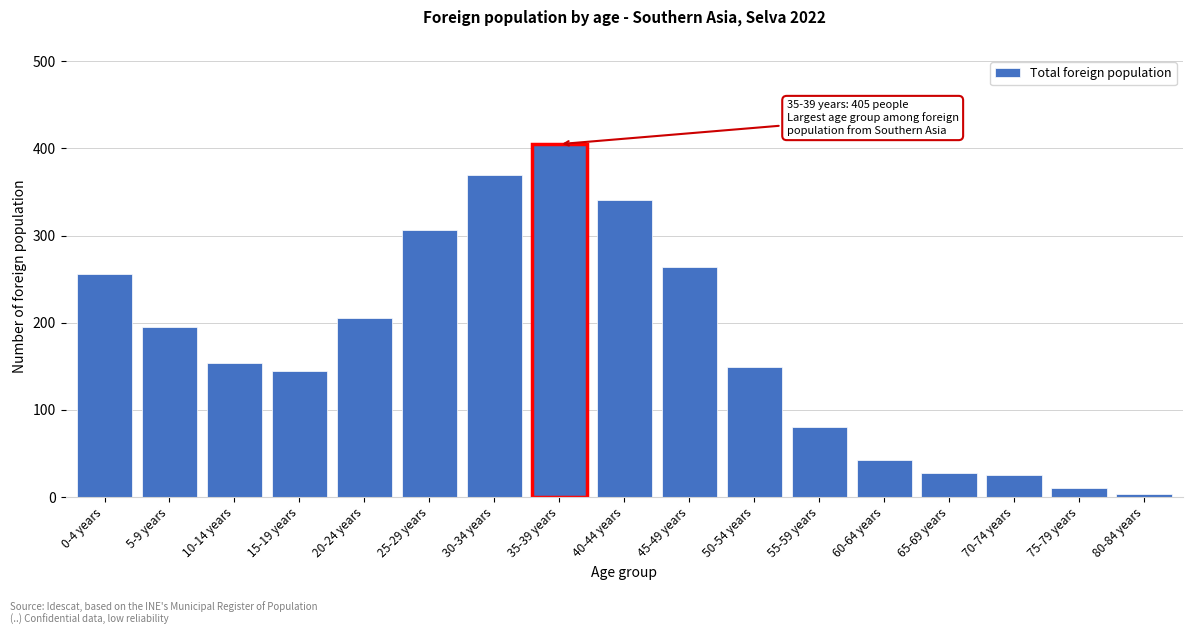

Reading right to left, what are all the values shown in this chart?

80-84 years=4	75-79 years=10	70-74 years=25	65-69 years=28	60-64 years=43	55-59 years=80	50-54 years=149	45-49 years=264	40-44 years=341	35-39 years=405	30-34 years=370	25-29 years=306	20-24 years=205	15-19 years=145	10-14 years=154	5-9 years=195	0-4 years=256